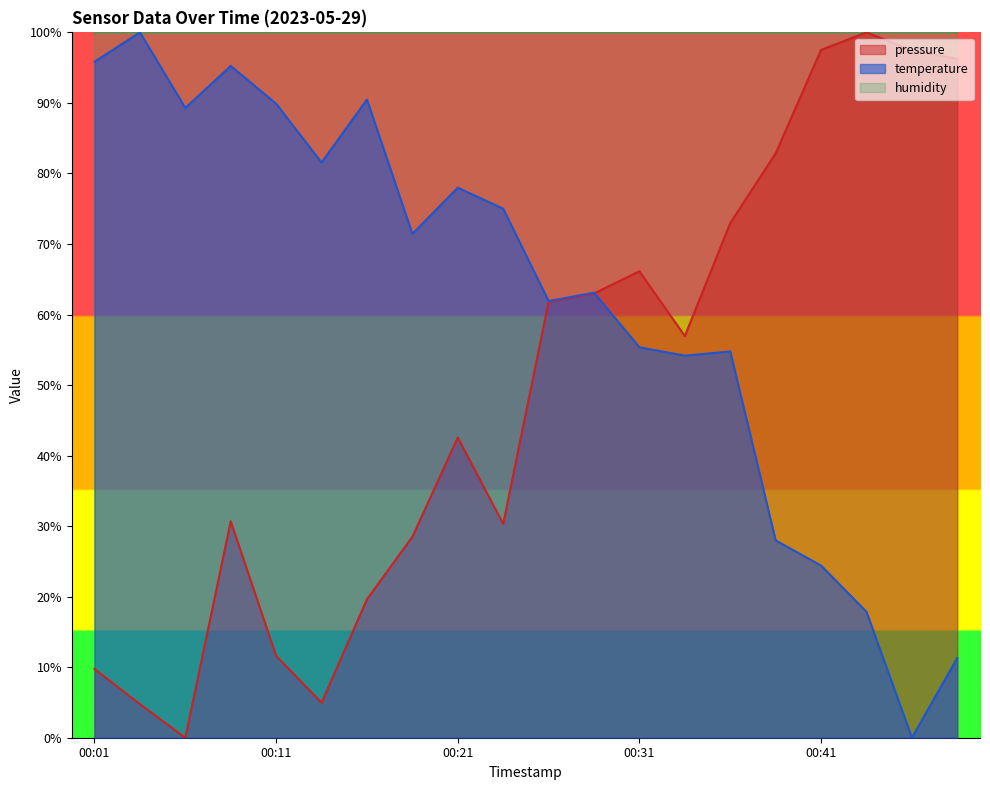

Is the value of pressure at 00:11 greater than the value of temperature at 00:28?

No